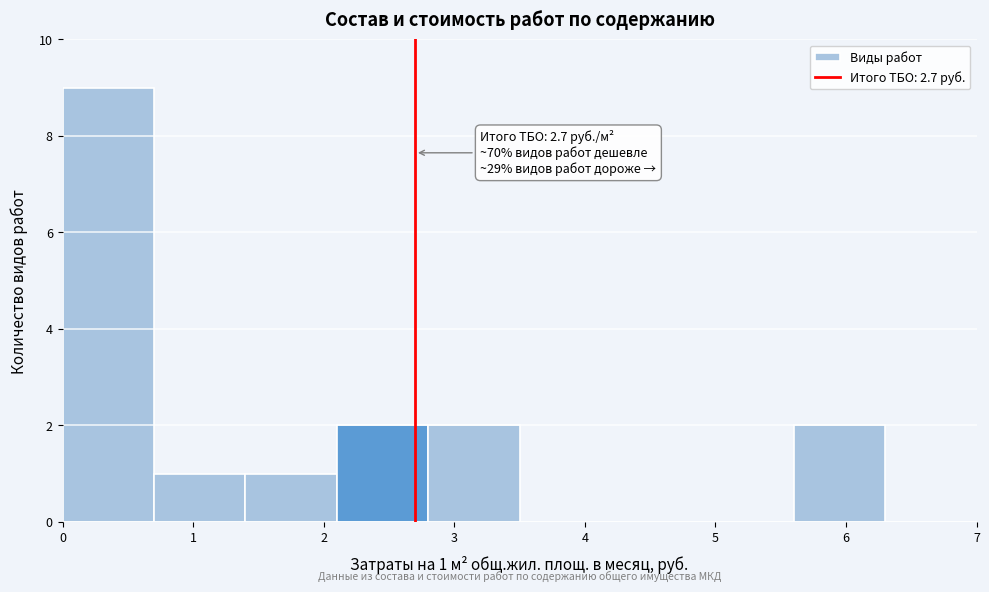

Over which range of the x-axis is the bar tallest?

0.0 to 0.7